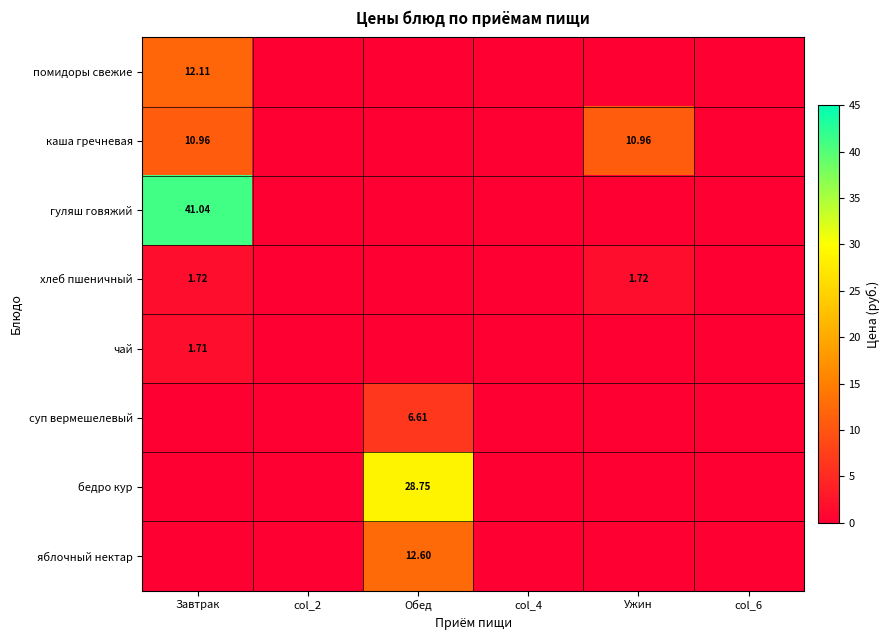

At which category is the sum across all series the highest?

Завтрак